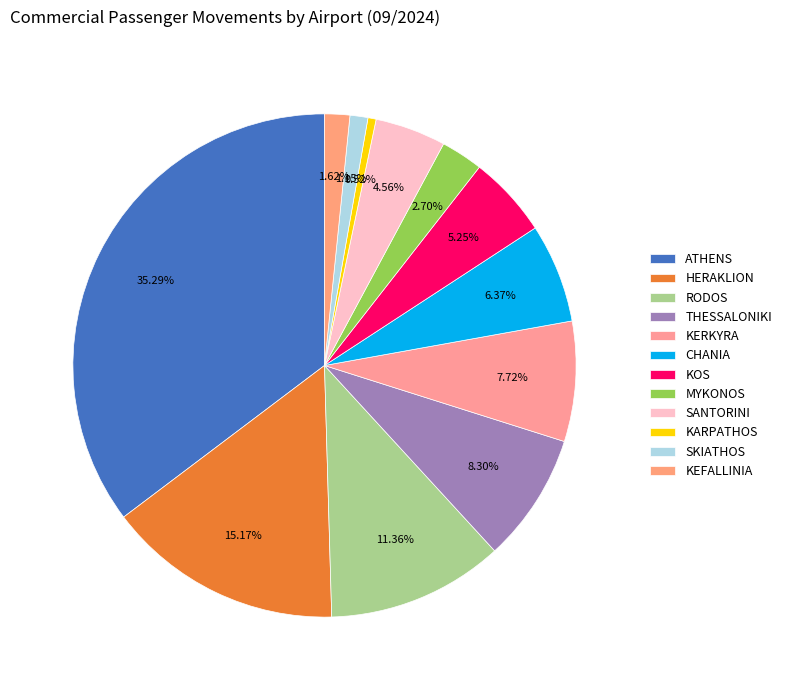

What is the largest slice in the pie chart?

ATHENS